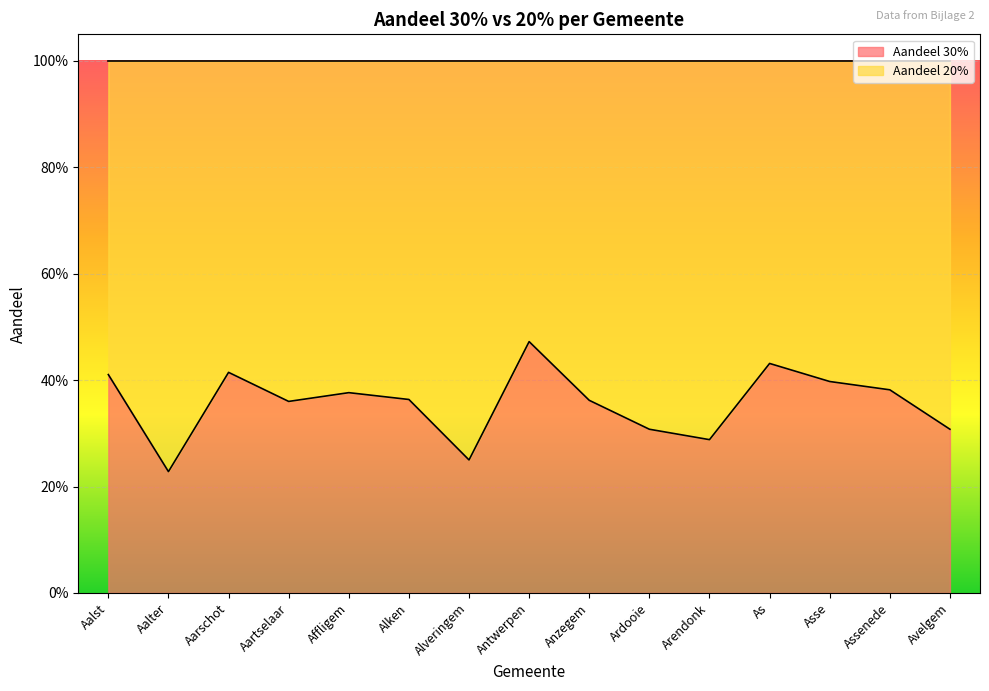

At which category does the chart reach its minimum across all series?

Aalter